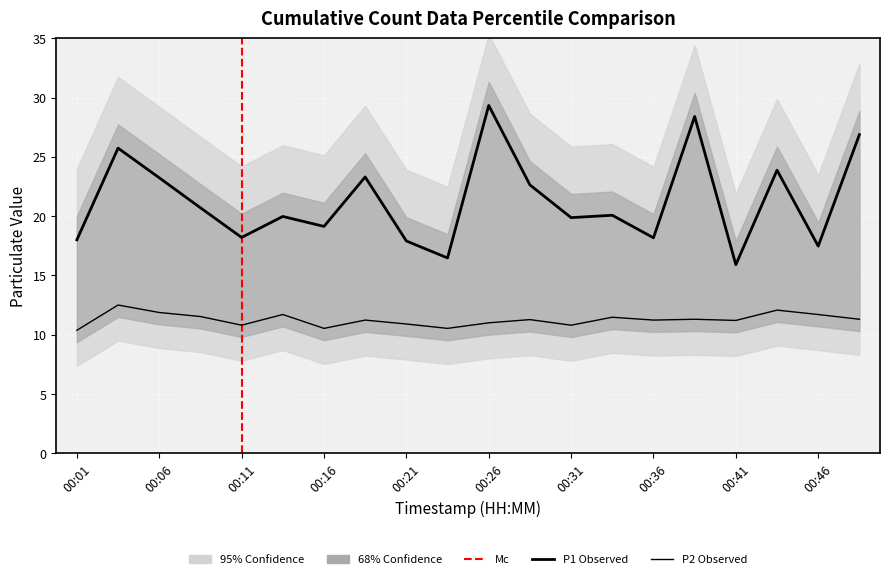

What is the smallest value displayed?

10.4